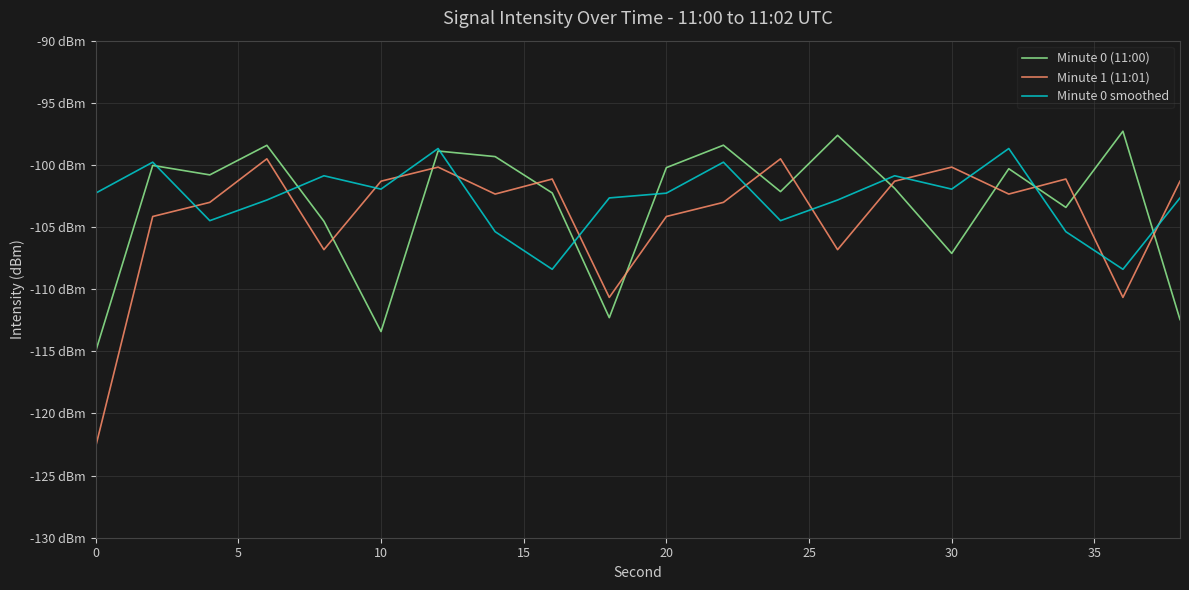

Does the chart display data point markers on the line(s)?

No